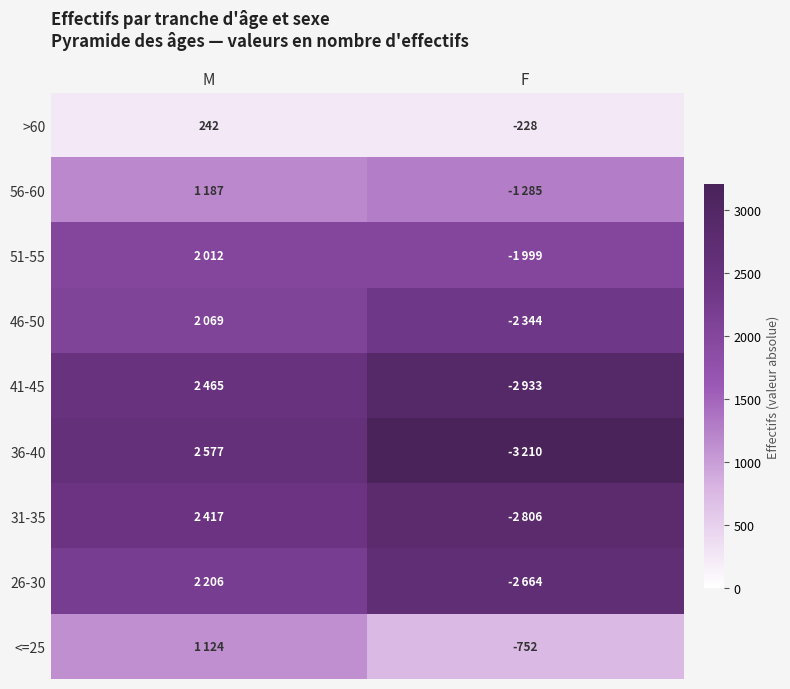

Rank the categories by >60 value from highest to lowest.

M, F